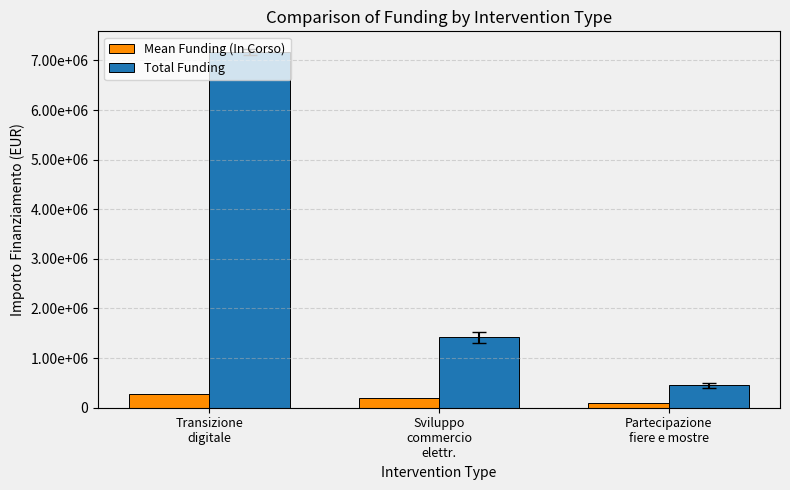

Are the bars horizontal?

No